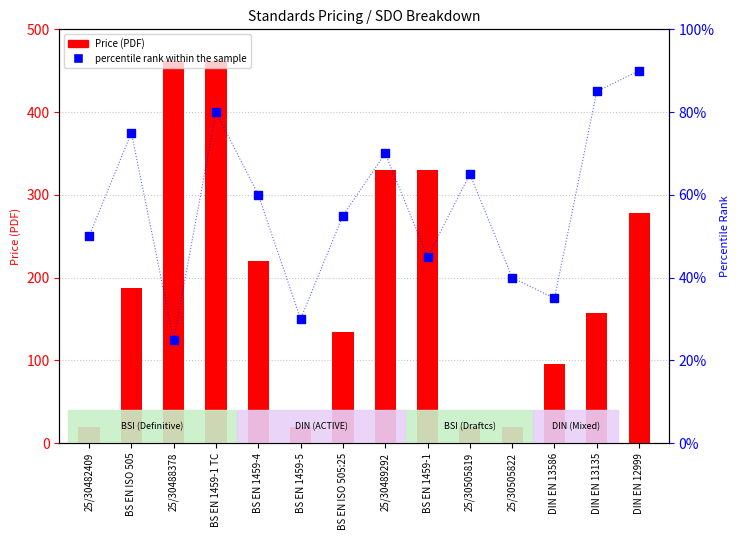

Is the value of Price (PDF) at BS EN 1459-4 greater than the value of percentile rank within the sample at DIN EN 12999?

Yes